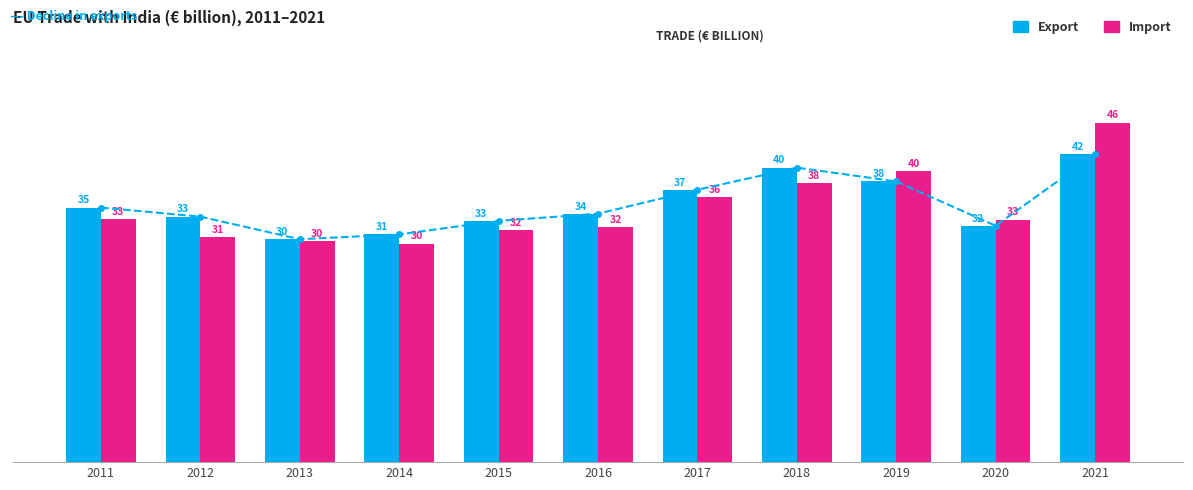

Is it true that Export equals 66.6 at 2021?

False